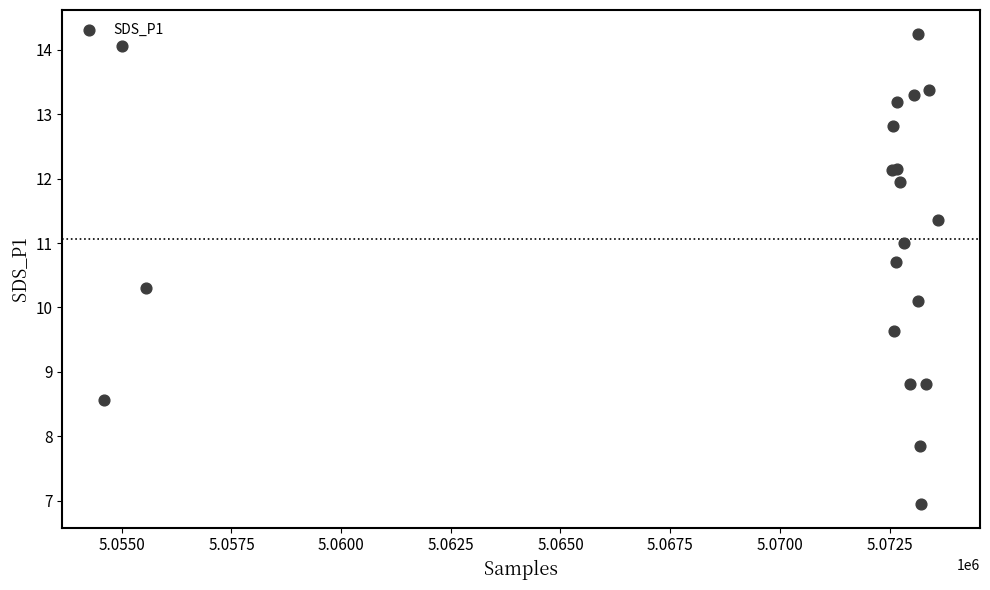

What Y value in the scatter plot is closest to 10?

10.1